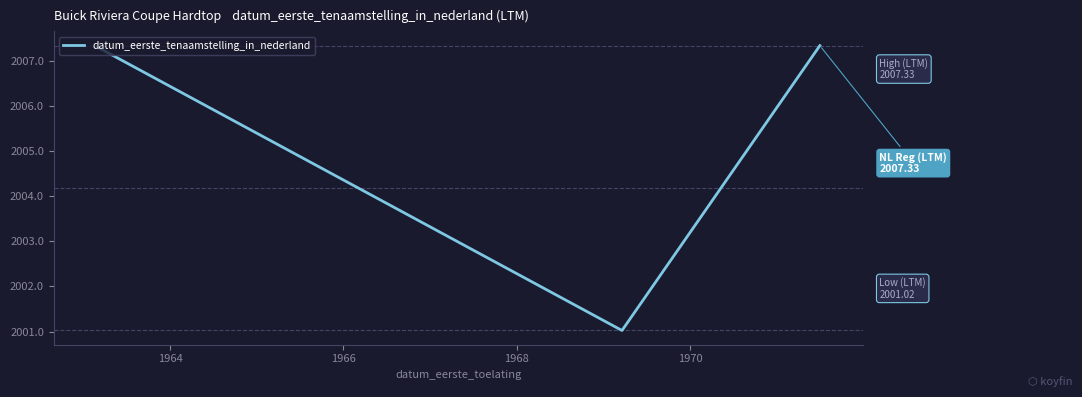

What is the average value?

2005.2